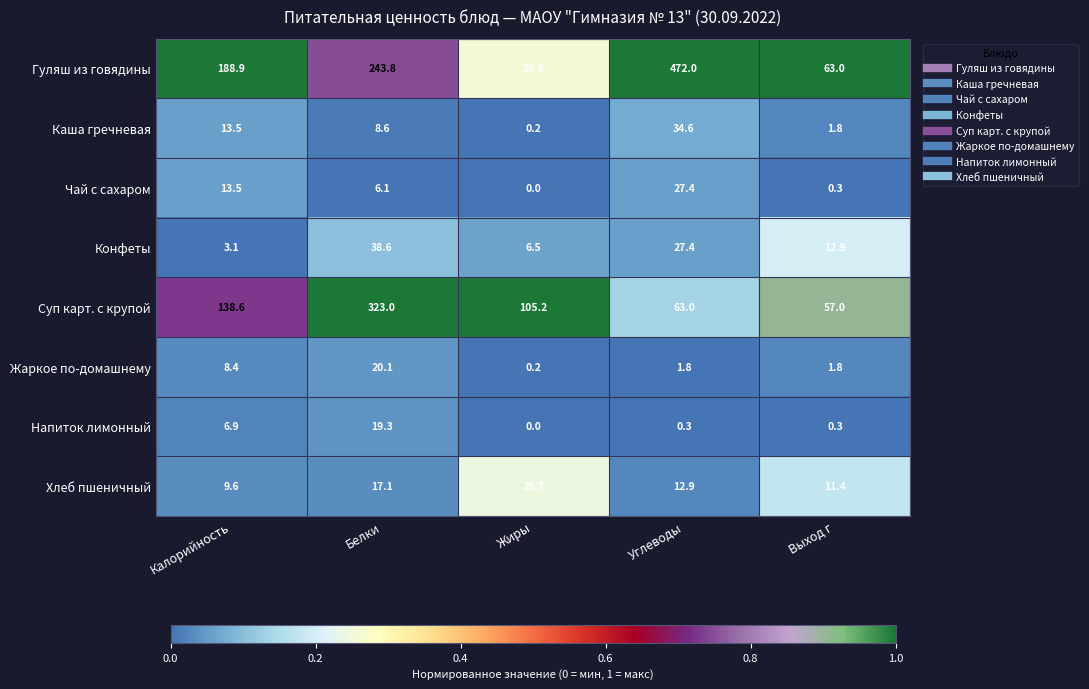

The value of Жаркое по-домашнему at Белки is 30.5. True or false?

False